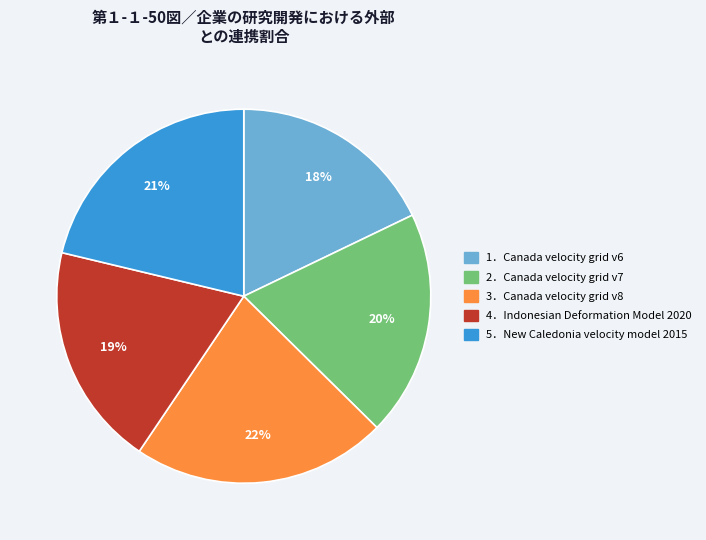

Is there any slice that represents more than half of the pie?

No